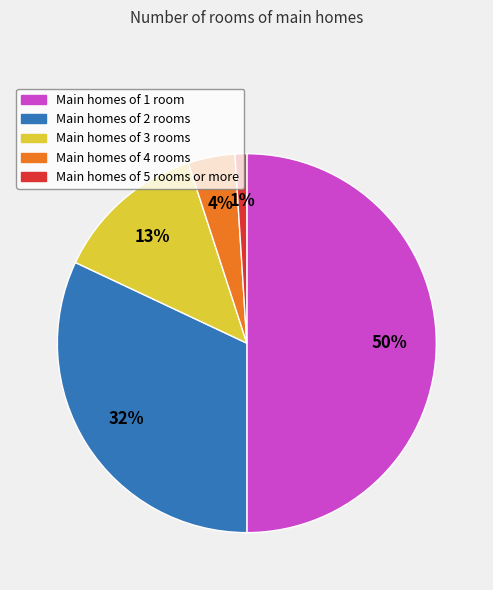

To the nearest percent, what is the average slice percentage?

20%